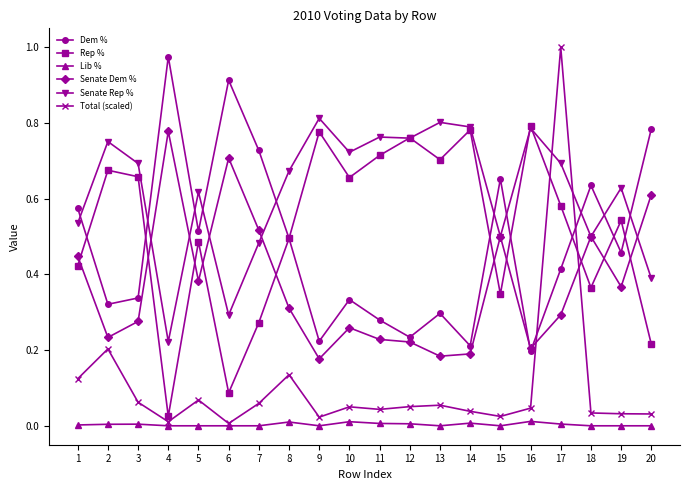

What are all the series names shown in the legend?

Dem %, Rep %, Lib %, Senate Dem %, Senate Rep %, Total (scaled)